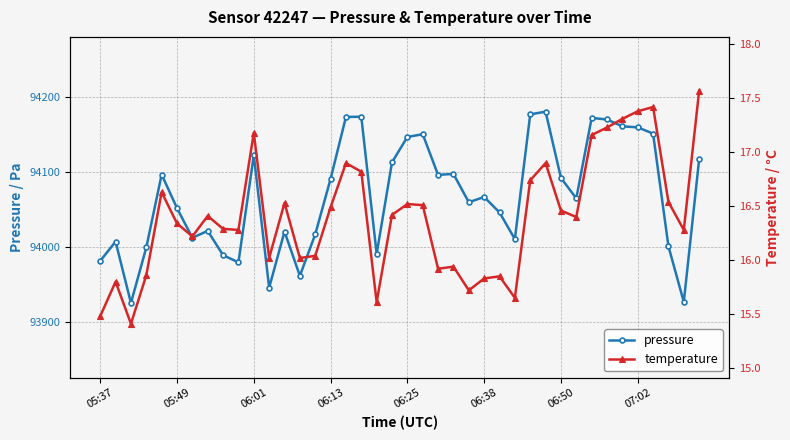

True or false: temperature and pressure cross at least once.

False